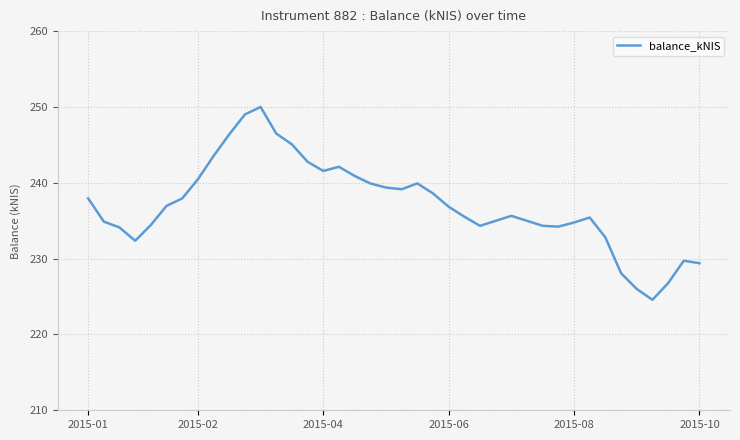

What is the difference between the maximum and minimum values?

25.4